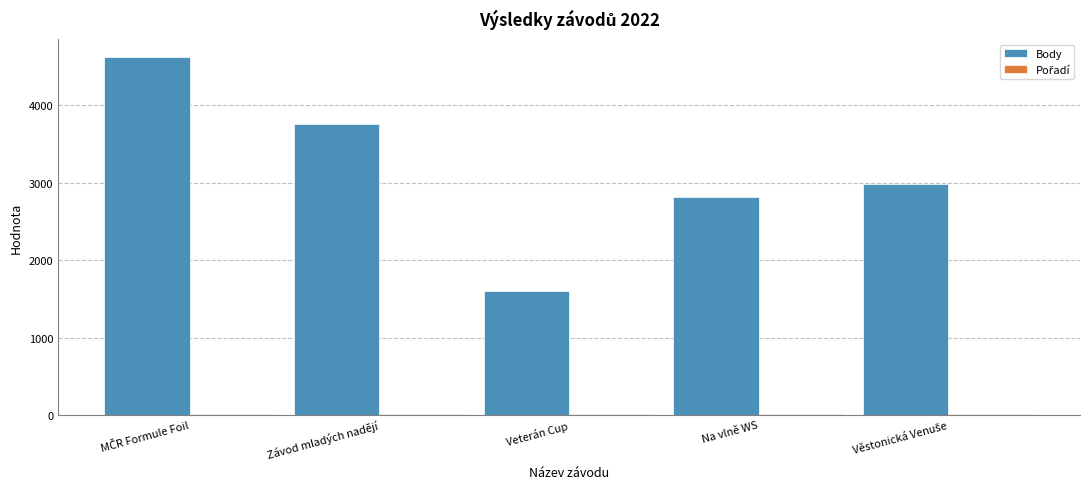

Which series has the largest total across all categories?

Body